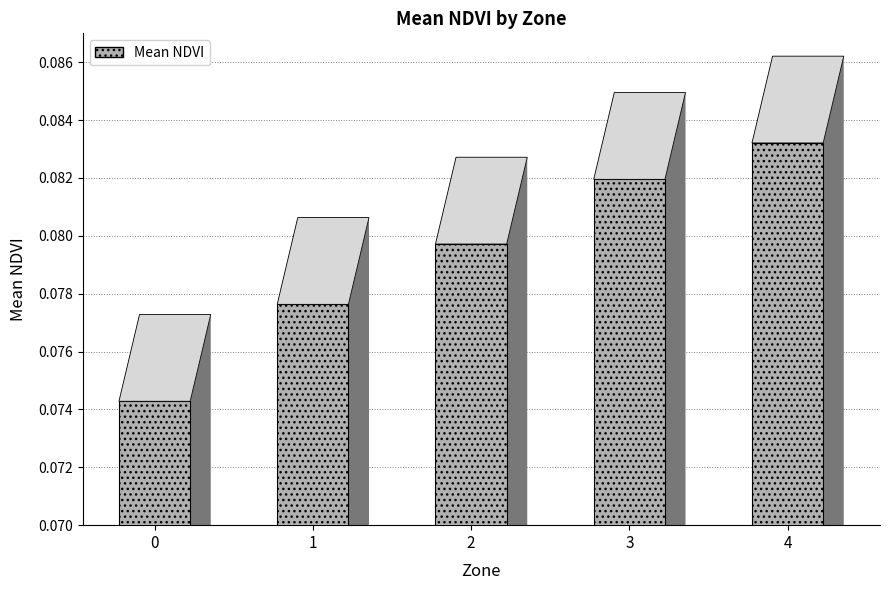

Rank the categories by value from lowest to highest.

0, 1, 2, 3, 4